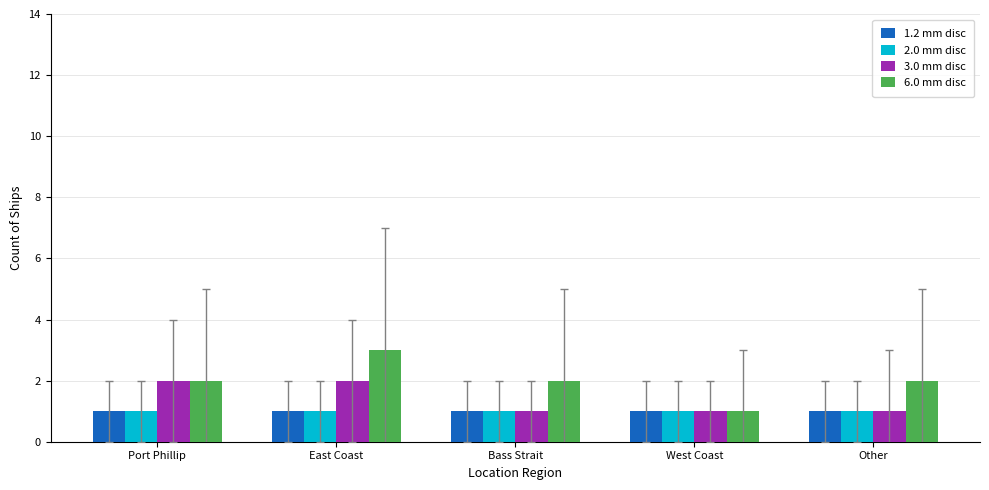

Is the value of 2.0 mm disc at East Coast greater than the value of 3.0 mm disc at Port Phillip?

No